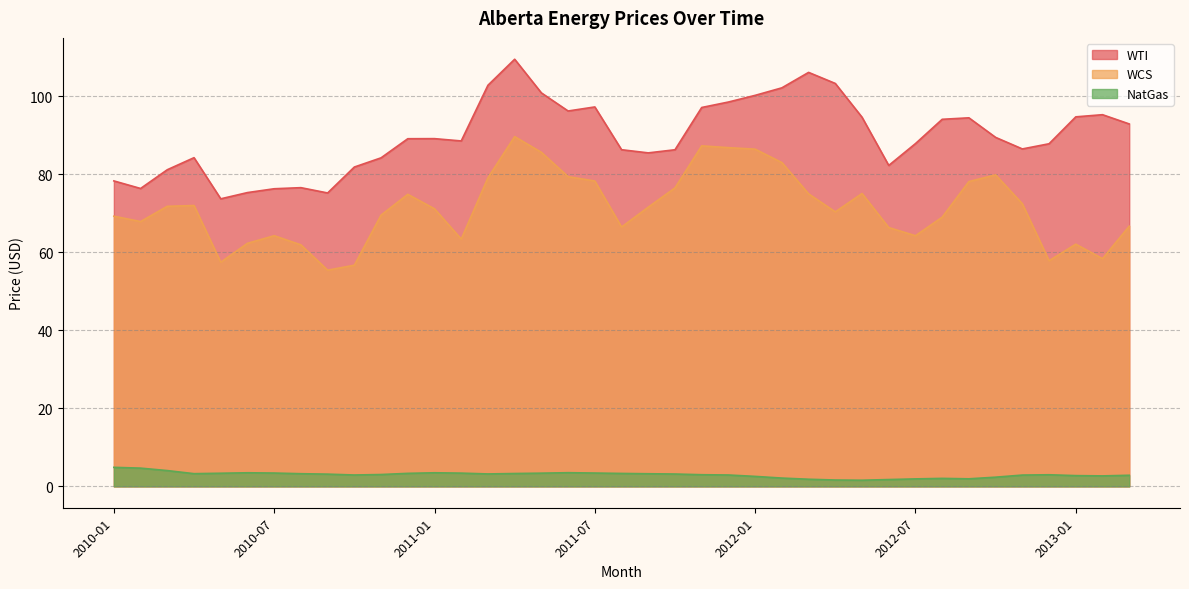

Reading right to left, transcribe all the data shown in this chart.

WTI: 92.9	95.3	94.8	87.9	86.5	89.5	94.5	94.1	87.9	82.3	94.7	103.3	106.2	102.2	100.3	98.6	97.2	86.3	85.5	86.3	97.3	96.3	100.9	109.5	102.9	88.6	89.2	89.2	84.2	81.9	75.2	76.6	76.3	75.3	73.7	84.3	81.2	76.4	78.3
WCS: 66.7	58.4	62.1	57.9	72.5	79.9	78.2	69.0	64.3	66.4	75.1	70.4	75.0	83.0	86.5	86.9	87.3	76.5	71.6	66.5	78.3	79.4	85.7	89.7	79.1	63.4	71.2	74.9	69.6	56.7	55.4	61.9	64.3	62.3	57.5	72.0	71.8	67.9	69.3
NatGas: 2.9	2.7	2.8	3.0	2.9	2.4	1.9	2.0	1.9	1.8	1.6	1.6	1.8	2.1	2.6	2.9	3.0	3.2	3.2	3.3	3.4	3.5	3.4	3.3	3.2	3.4	3.5	3.3	3.0	2.9	3.1	3.2	3.4	3.5	3.4	3.3	4.0	4.7	4.9